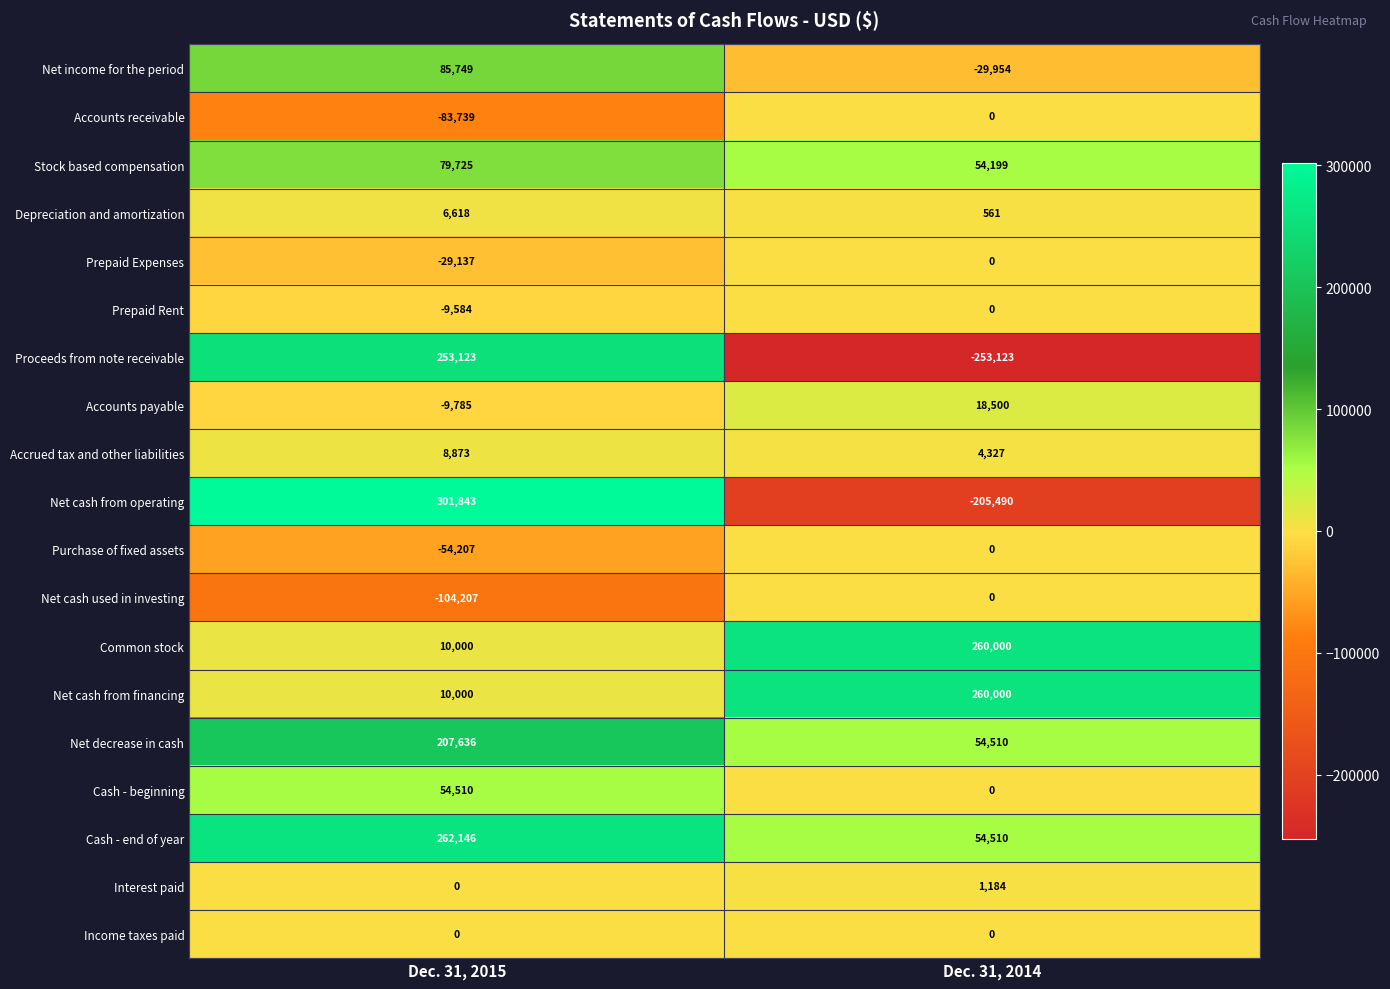

What is the spread (max minus min) of values at Dec. 31, 2014?

513123